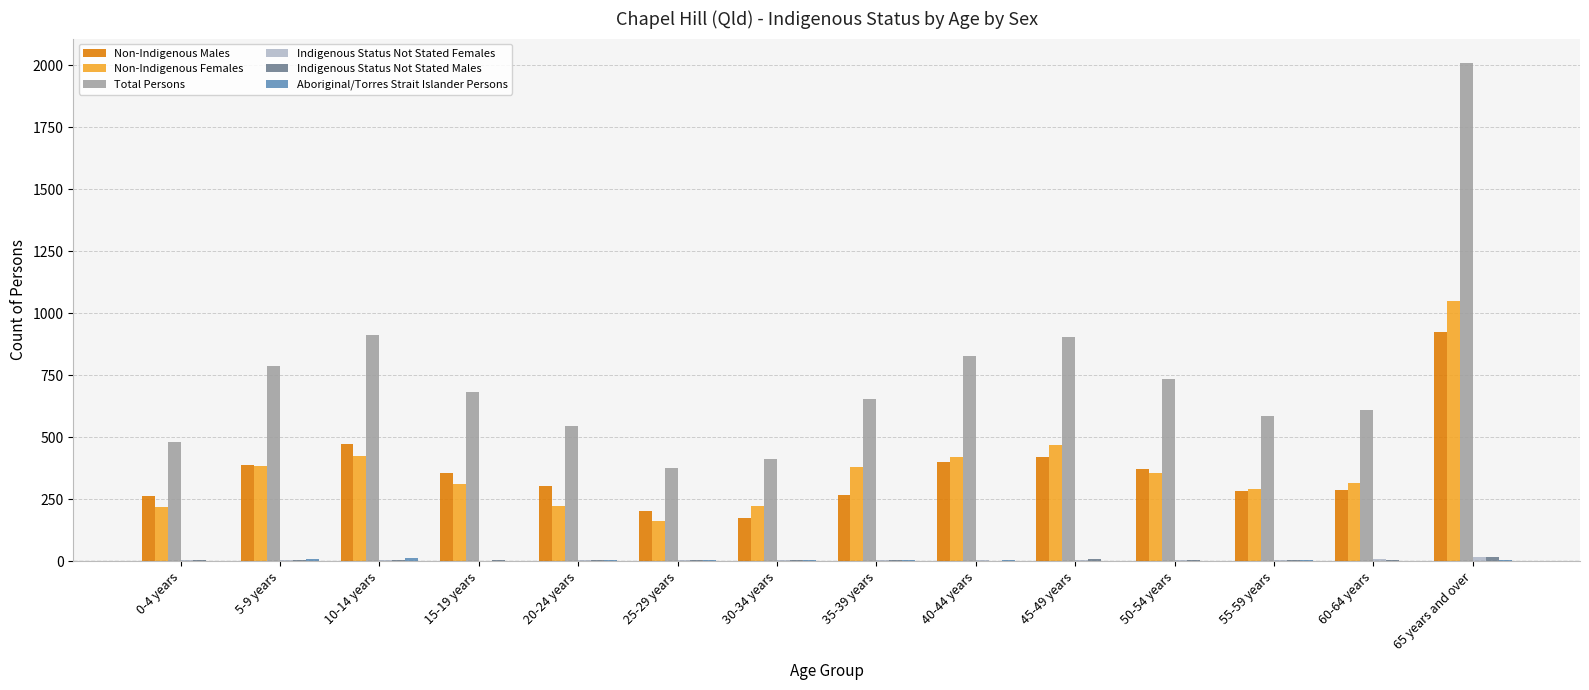

What is the spread (max minus min) of values at 50-54 years?

736